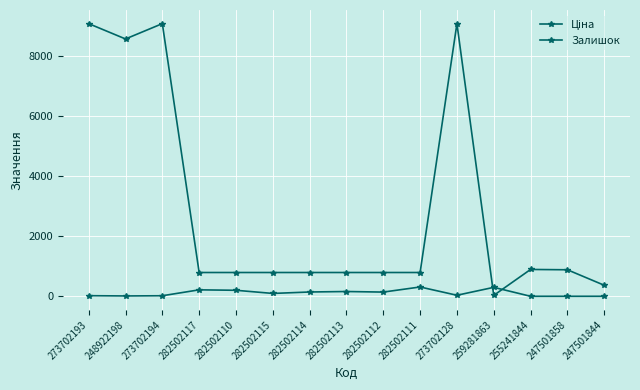

How many lines are shown in the chart?

2